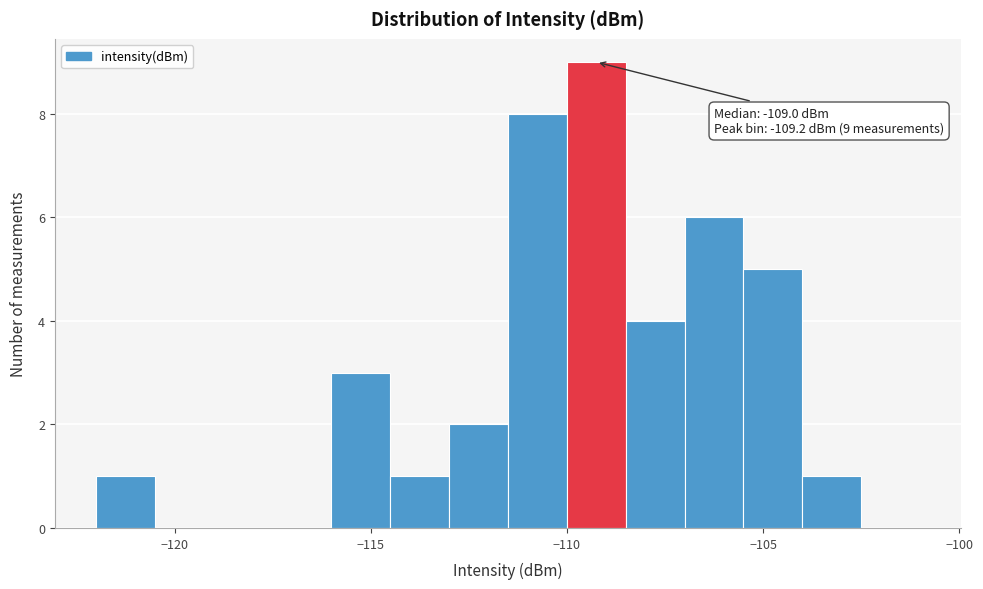

Read against the x-axis, roughly where is the centre of the tallest bar?

-109.0